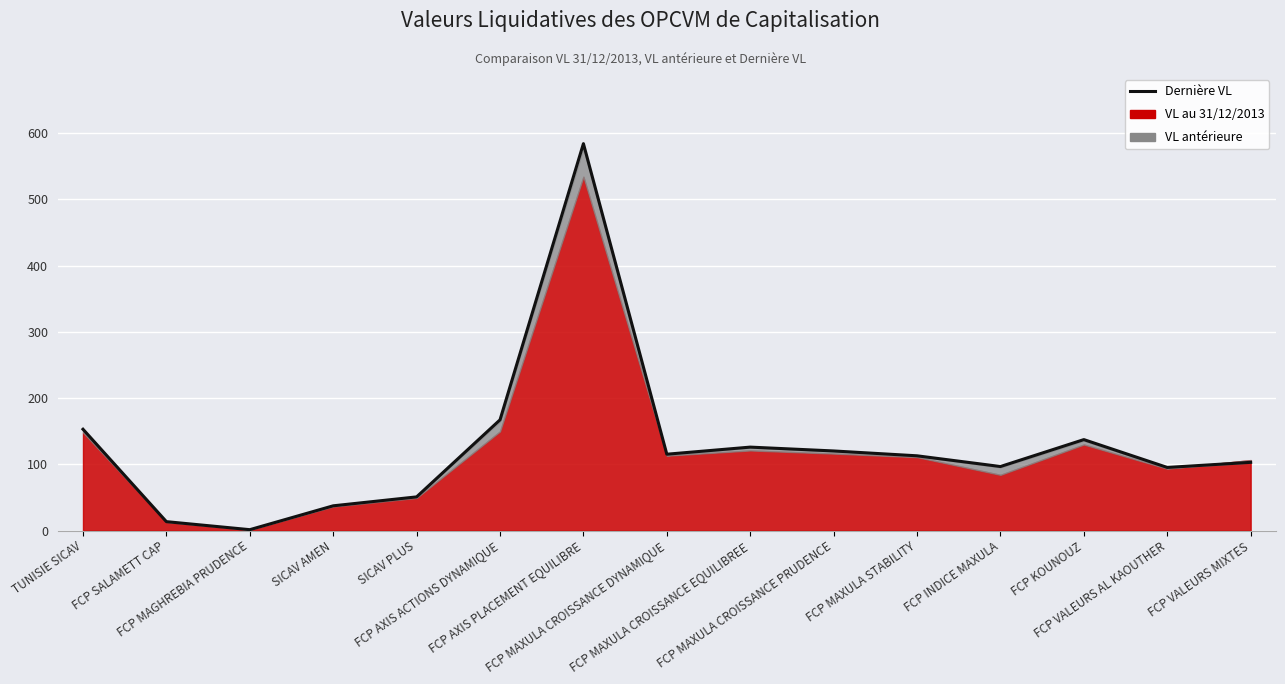

Rank the categories by value from lowest to highest.

FCP MAGHREBIA PRUDENCE, FCP SALAMETT CAP, SICAV AMEN, SICAV PLUS, FCP VALEURS AL KAOUTHER, FCP INDICE MAXULA, FCP VALEURS MIXTES, FCP MAXULA STABILITY, FCP MAXULA CROISSANCE DYNAMIQUE, FCP MAXULA CROISSANCE PRUDENCE, FCP MAXULA CROISSANCE EQUILIBREE, FCP KOUNOUZ, TUNISIE SICAV, FCP AXIS ACTIONS DYNAMIQUE, FCP AXIS PLACEMENT EQUILIBRE